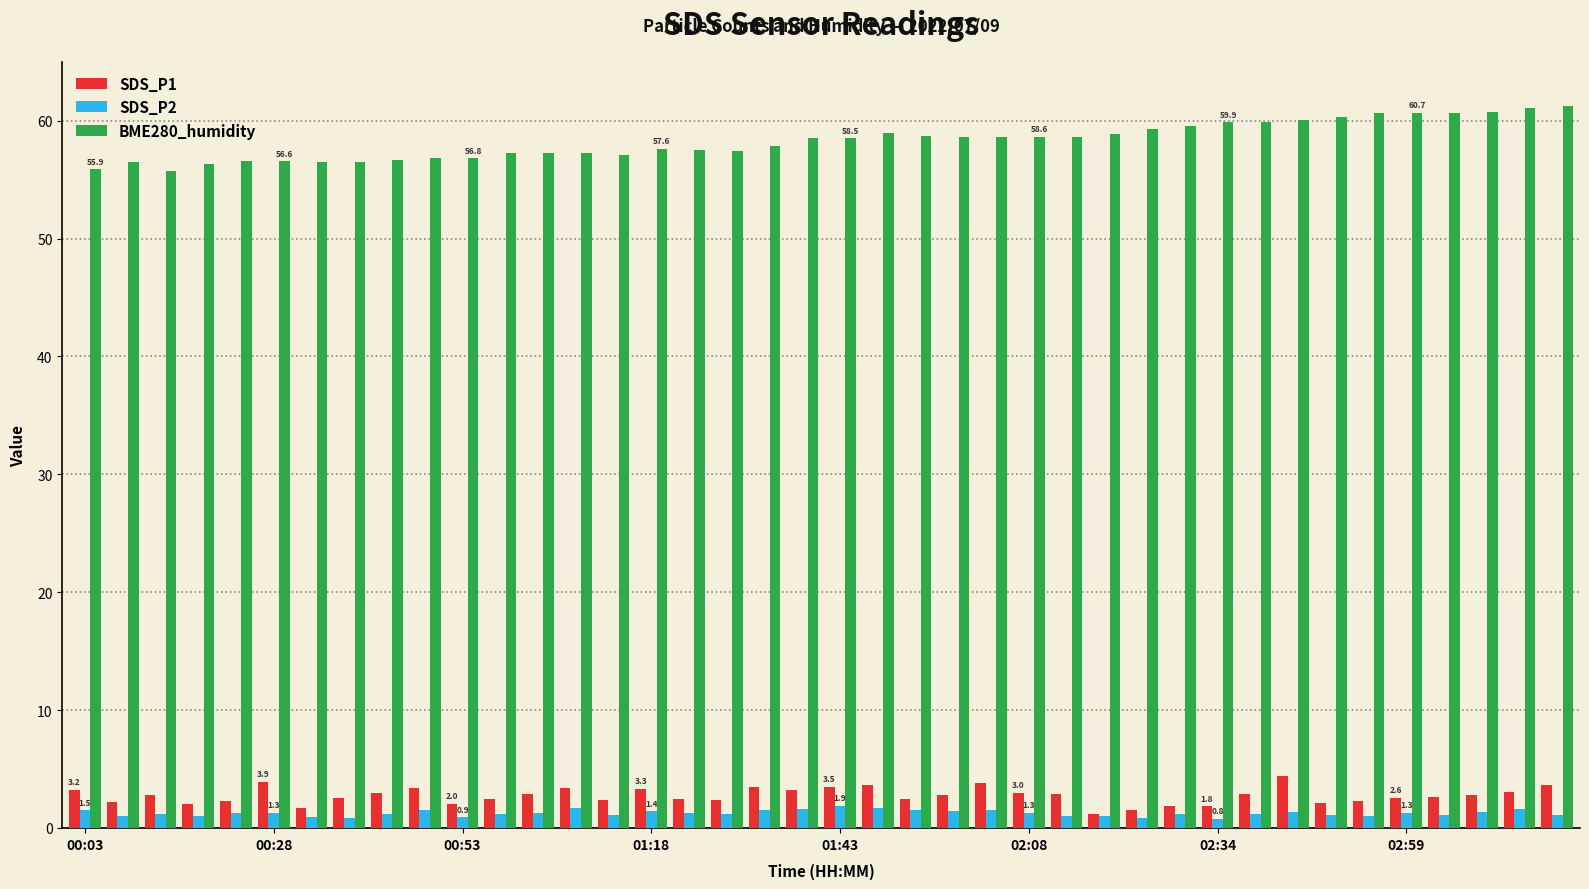

Which series has the largest total across all categories?

BME280_humidity